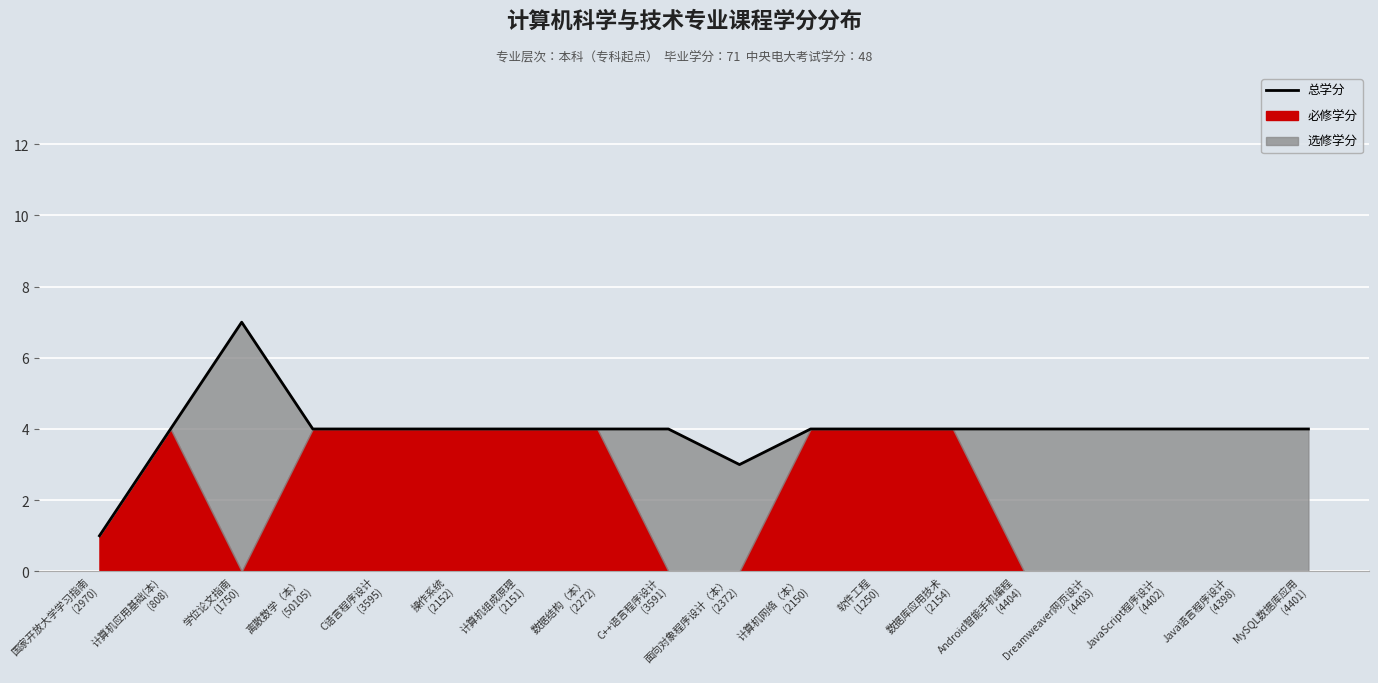

Reading left to right, transcribe all the data shown in this chart.

1	4	7	4	4	4	4	4	4	3	4	4	4	4	4	4	4	4